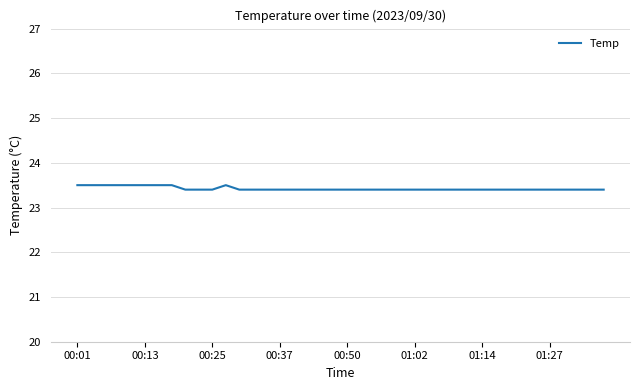

What is the sum of all values?

936.9